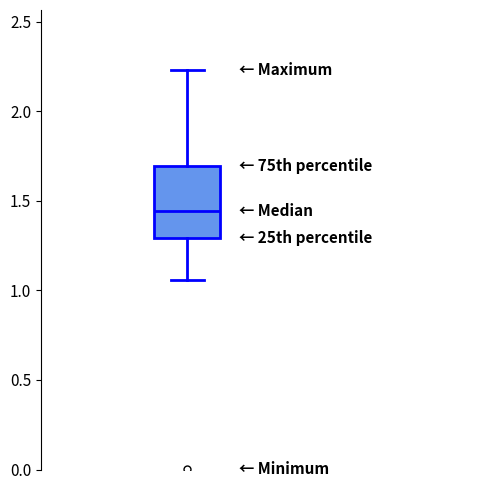

Transcribe this box plot: give where the median line is, the range the box spans, and where the two whiskers end, as read against the y-axis. The values are not printed on the chart, so give them approximately, as read against the axis.

median 1.45, box 1.30 to 1.70, whiskers 1.05 to 2.25